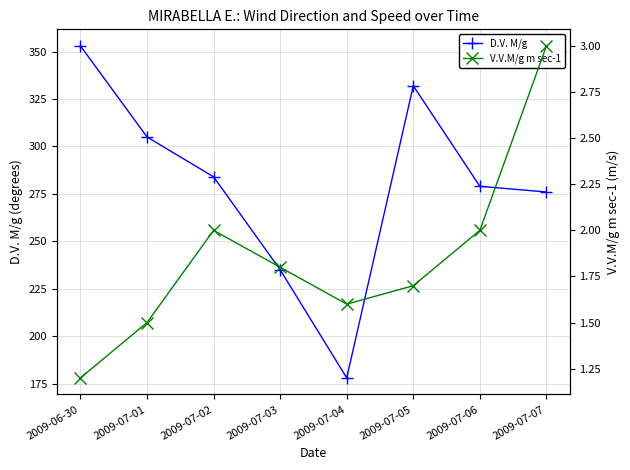

At how many categories does at least one series exceed 339?

1